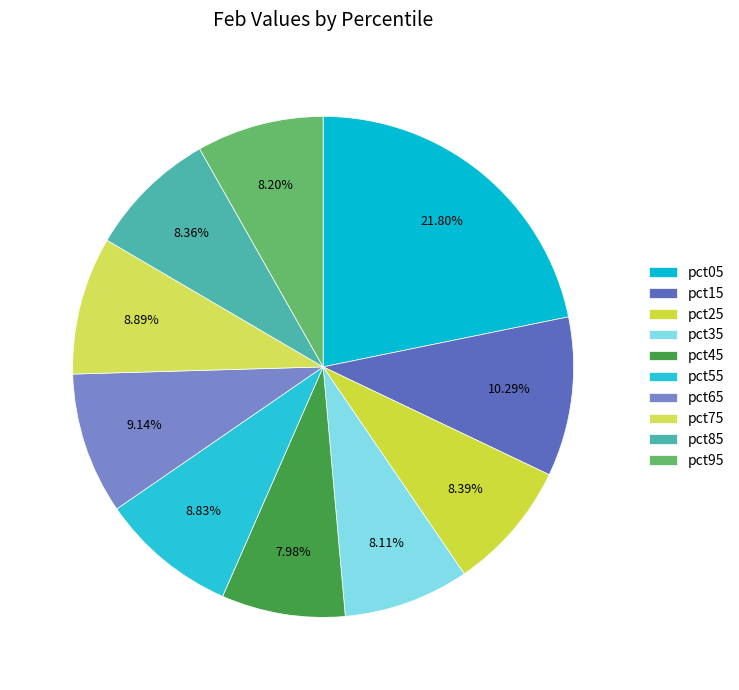

The pct65 slice represents 1% of the pie. True or false?

False